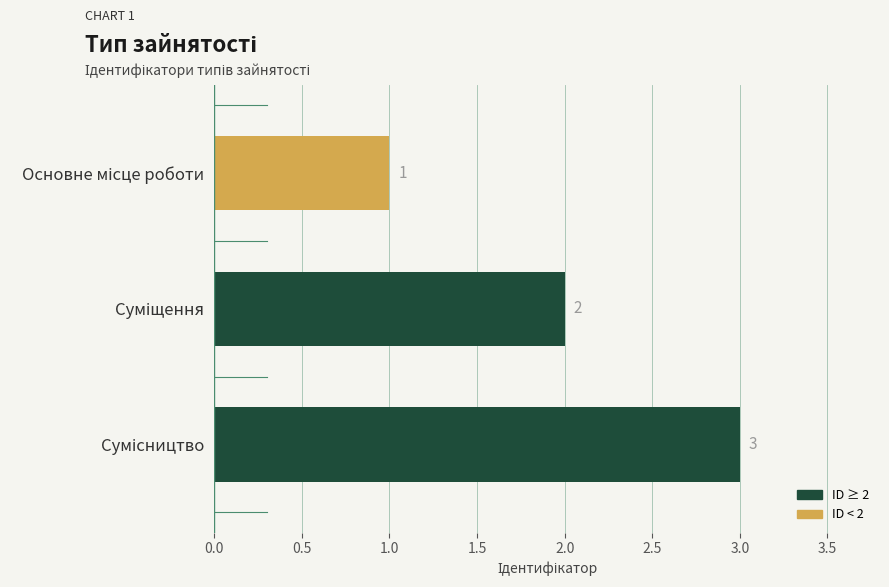

What is the greatest value displayed?

3